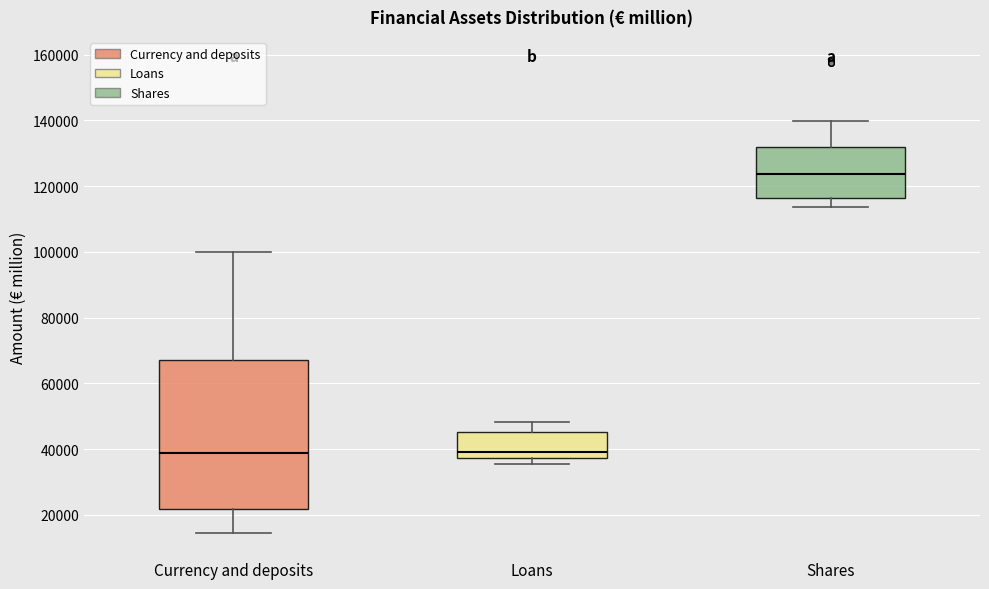

Which box's median line is the highest?

Shares